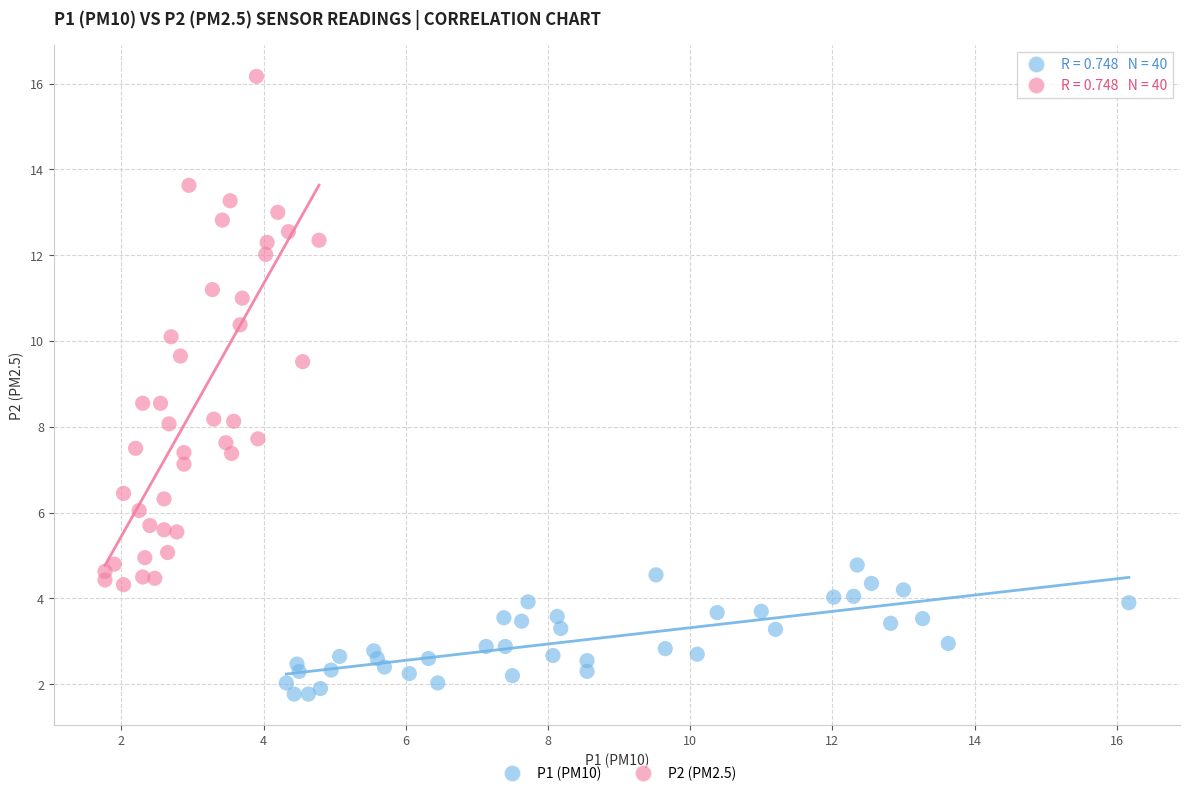

What are all the series names shown in the legend?

P1 (PM10), P2 (PM2.5)